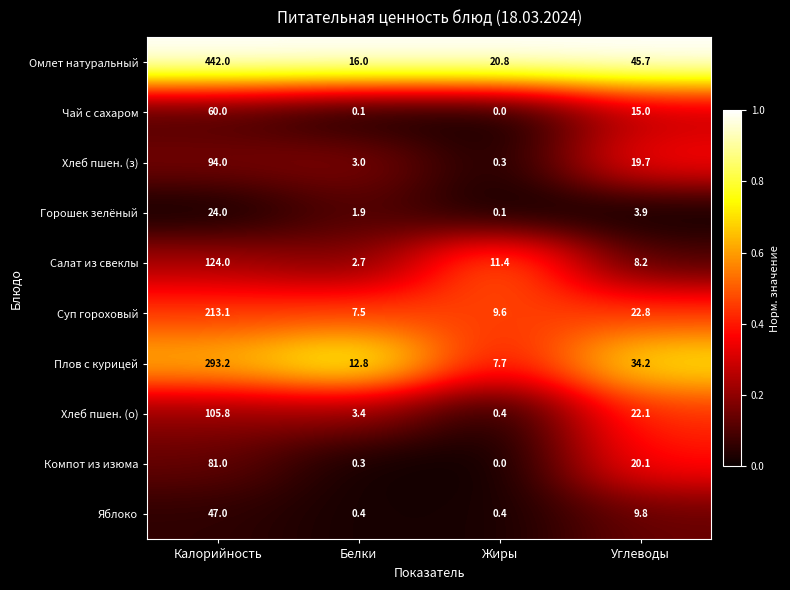

What is the difference between the Яблоко values at Жиры and Углеводы?

9.4